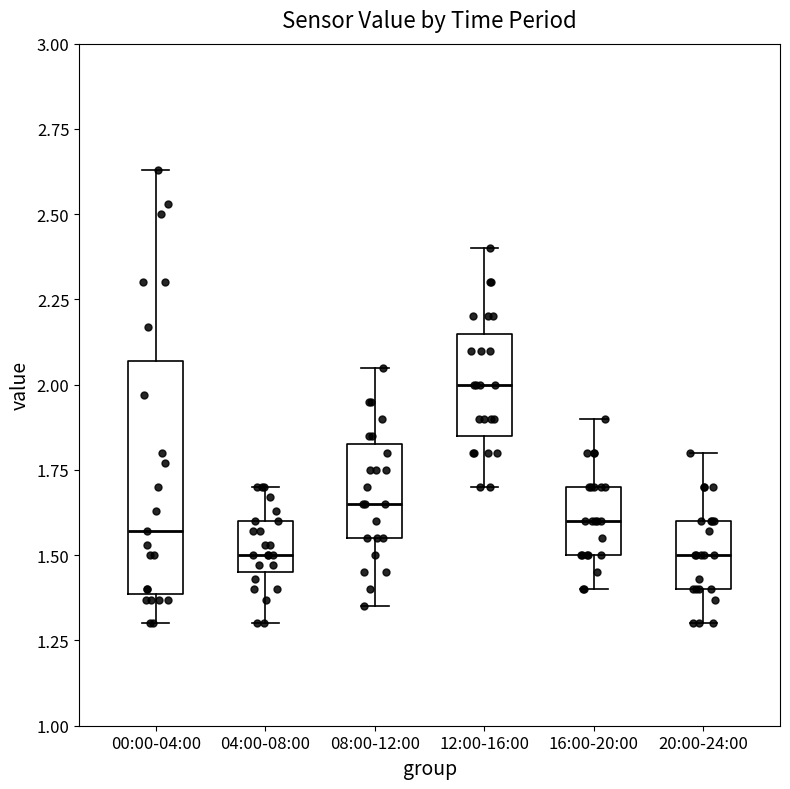

Comparing the boxes themselves (not the whiskers), which one is the tallest?

00:00-04:00